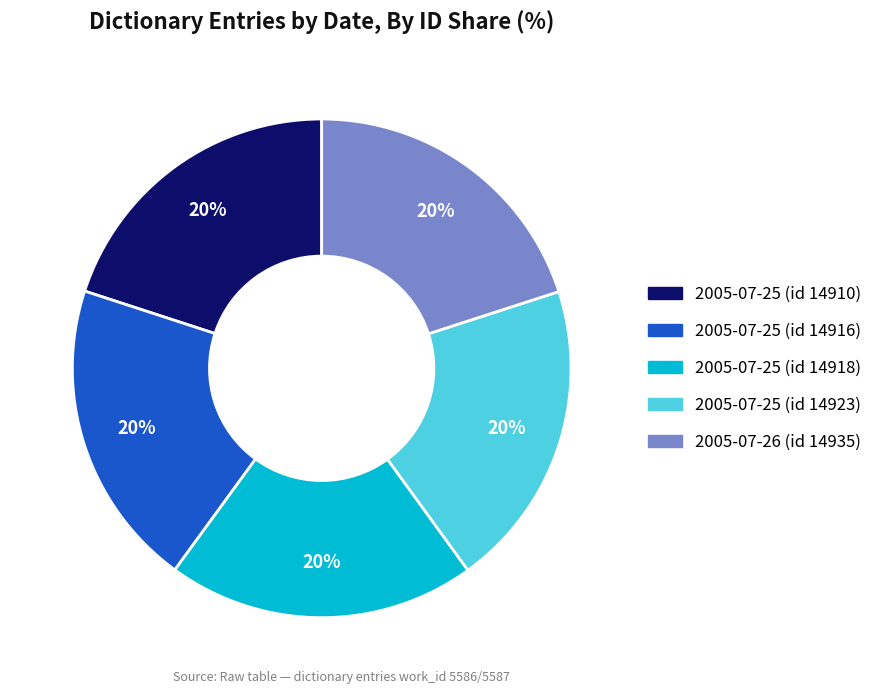

Is it true that 2005-07-26 (id 14935) is 20% of the pie?

True